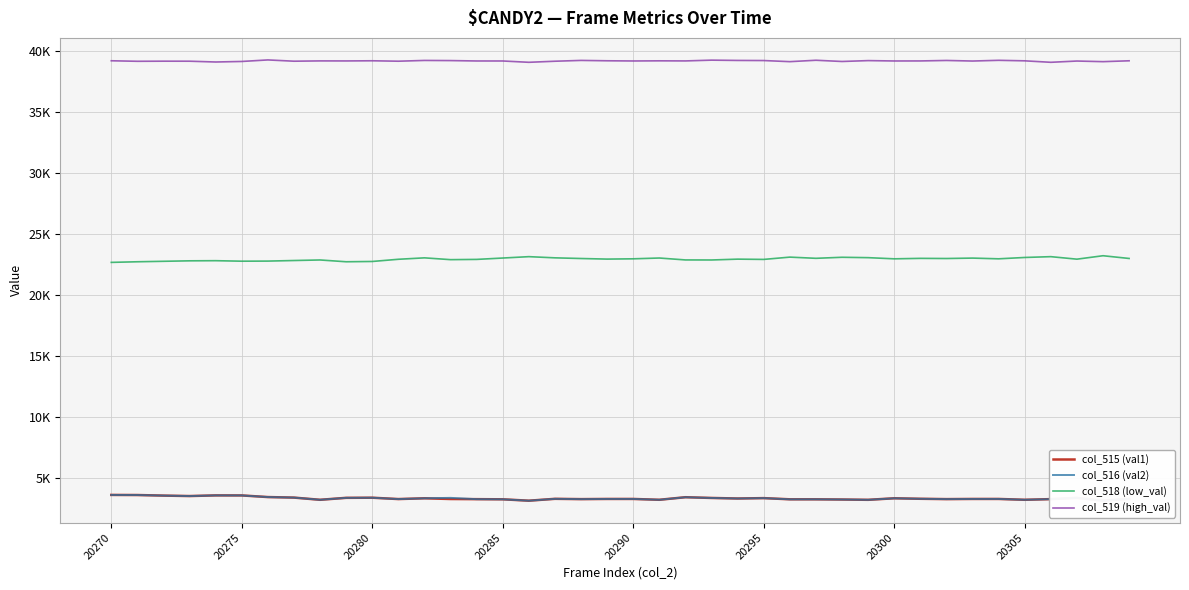

True or false: col_516 (val2) and col_518 (low_val) cross at least once.

False